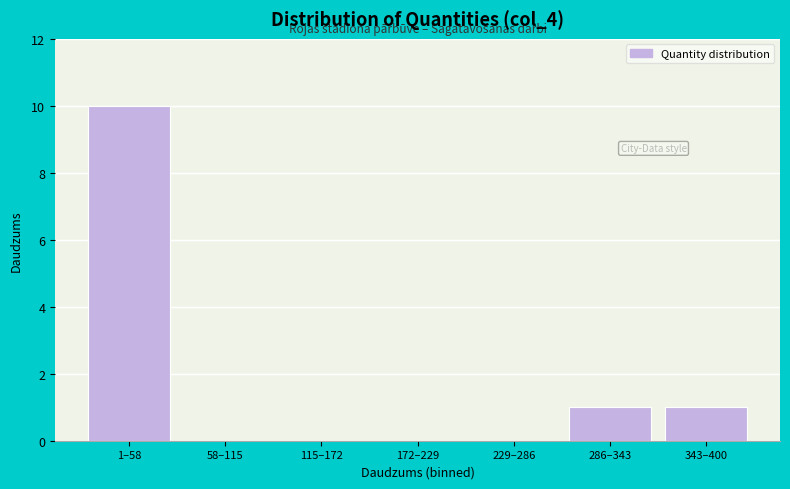

Reading right to left, extract all data points from this chart.

343–400=1	286–343=1	229–286=0	172–229=0	115–172=0	58–115=0	1–58=10